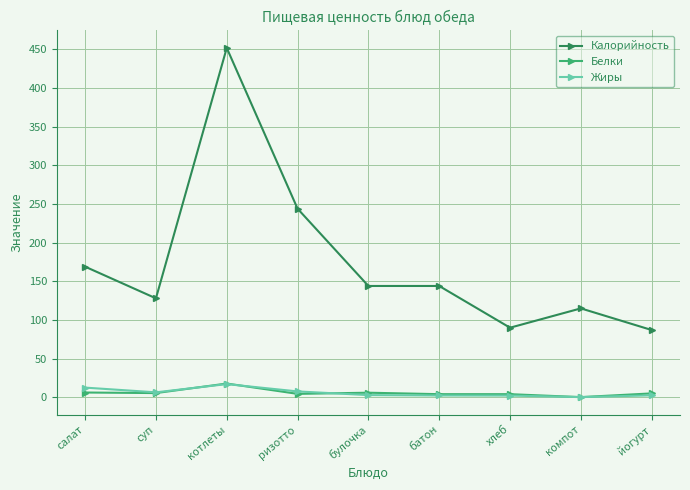

How many distinct data groups are displayed?

3